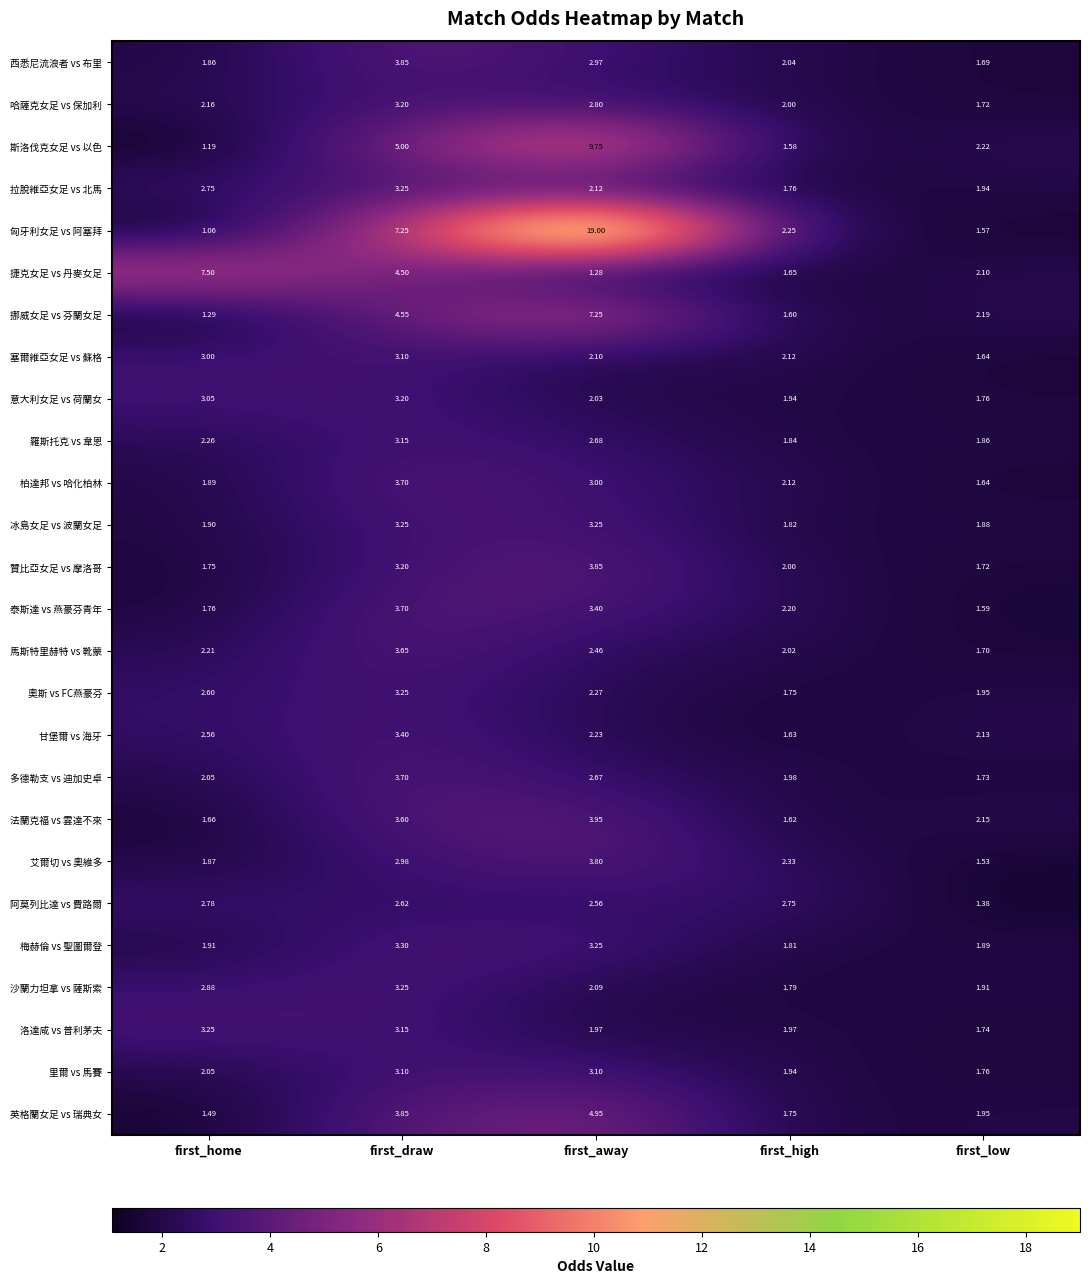

How many data points in 哈薩克女足 vs 保加利 are less than 2?

1